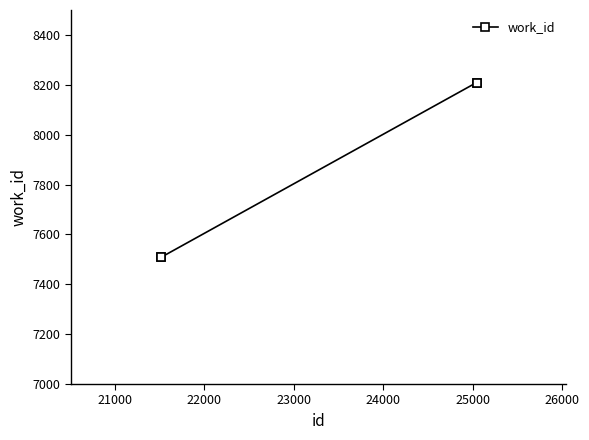

What is the value of the 4th point from the left?

8209